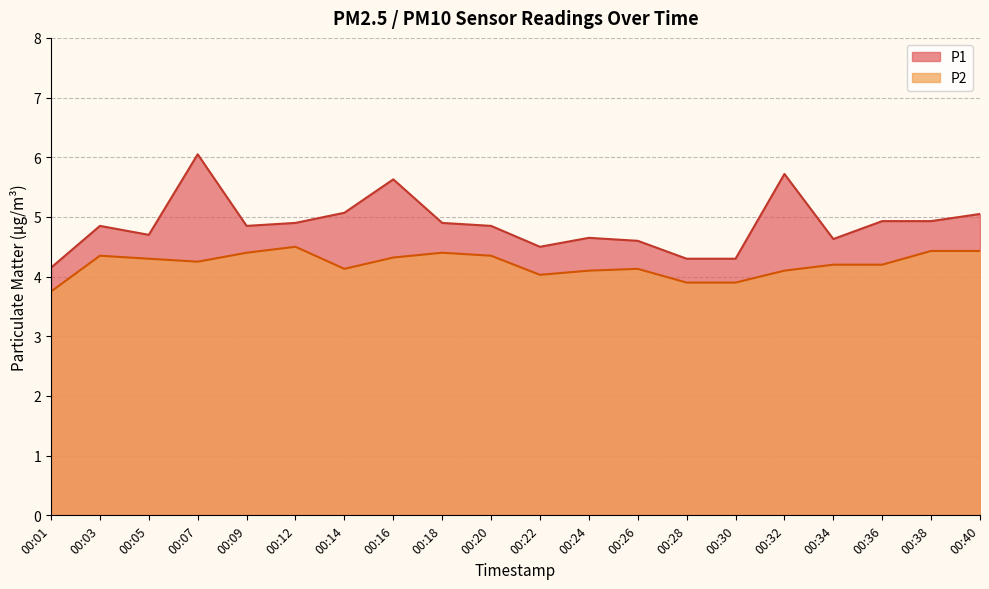

What is the sum of all P1 values?

97.6